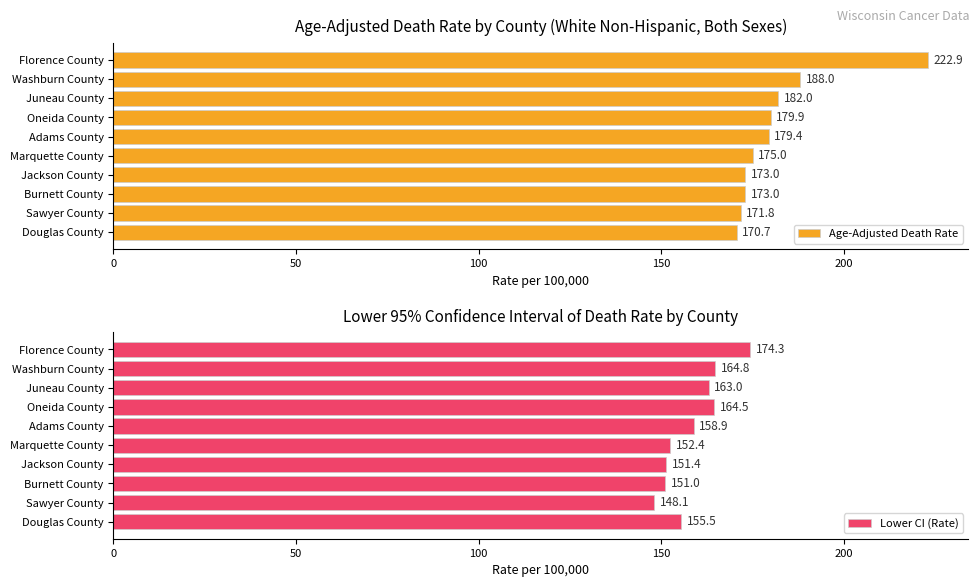

The value of Lower CI (Rate) at Adams County is 158.9. True or false?

True